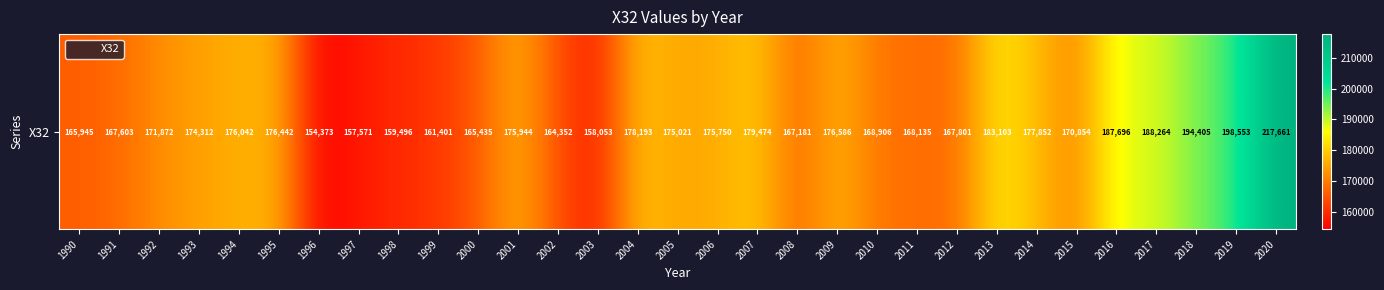

Reading left to right, extract all data points from this chart.

165945	167603	171872	174312	176042	176442	154373	157571	159496	161401	165435	175944	164352	158053	178193	175021	175750	179474	167181	176586	168906	168135	167801	183103	177852	170854	187696	188264	194405	198553	217661